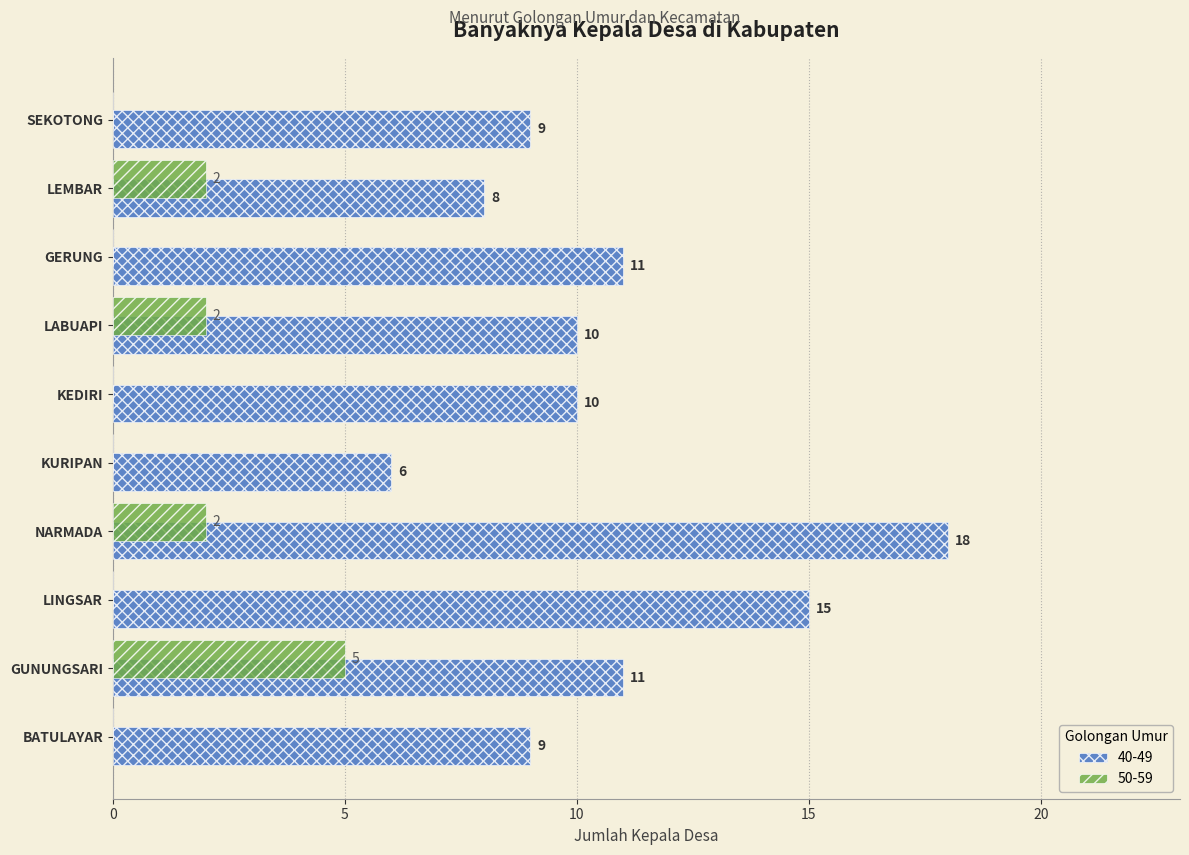

What is the difference between the 40-49 values at NARMADA and GUNUNGSARI?

7